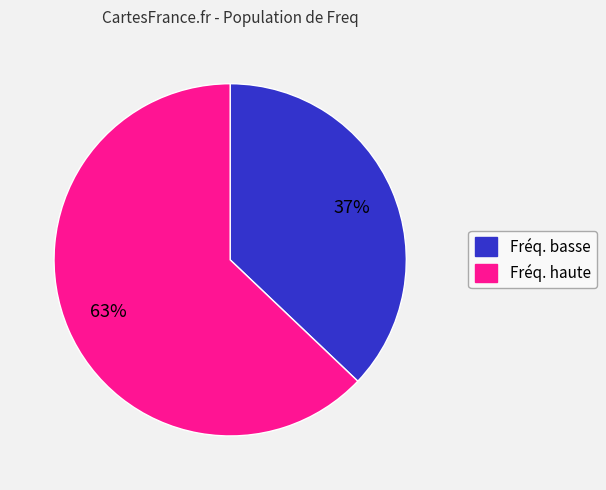

Is there a majority slice in this chart?

Yes